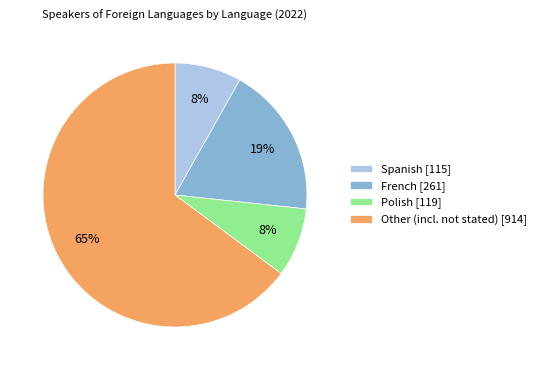

Approximately how many times larger is the value at French [261] compared to Other (incl. not stated) [914]?

0.3